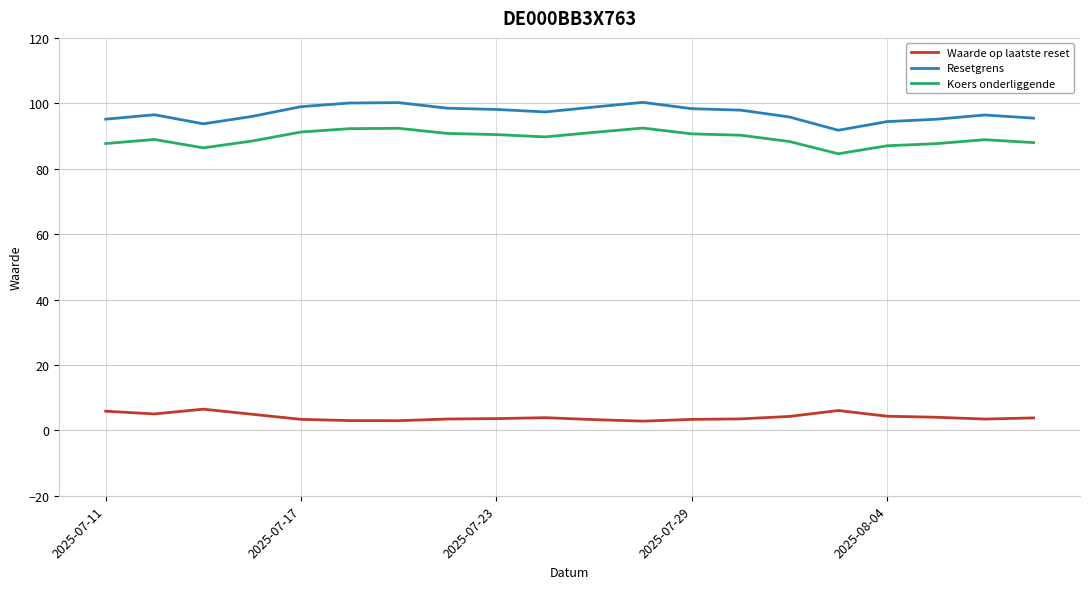

Which series has the widest spread of values?

Resetgrens